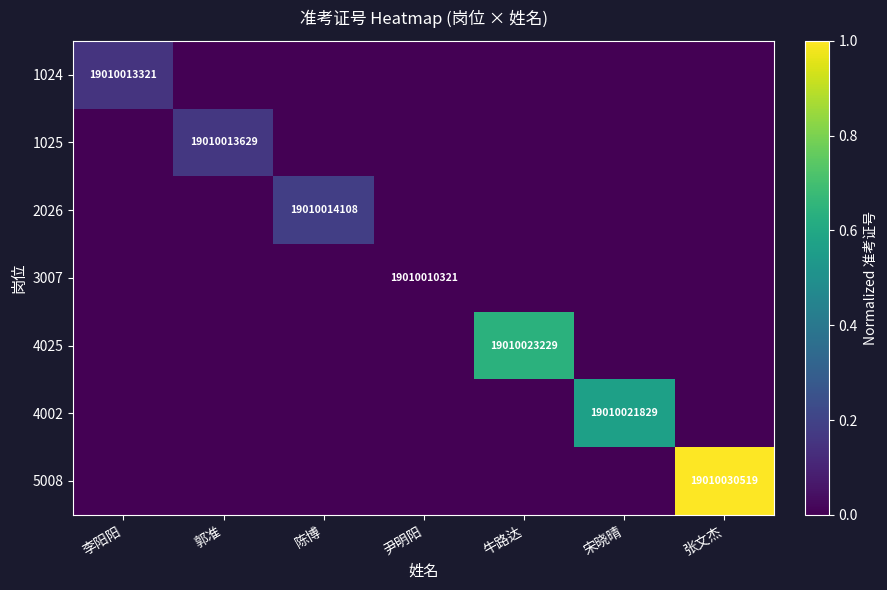

The 3007 series shows 7255503793 at 尹明阳. True or false?

False